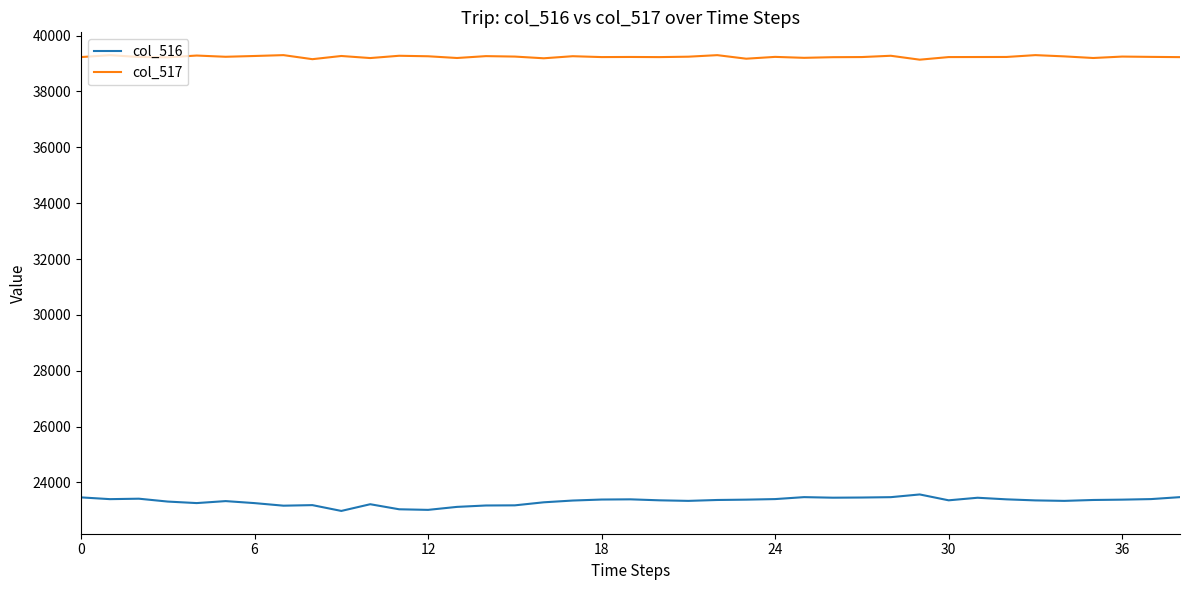

How many lines are shown in the chart?

2